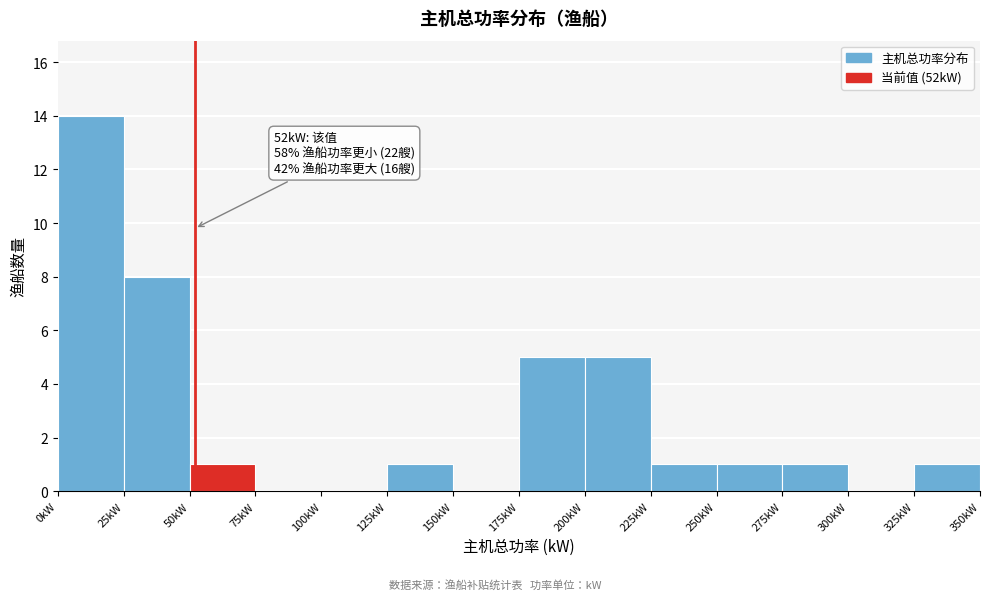

Which range on the x-axis has the tallest bar?

0 to 25